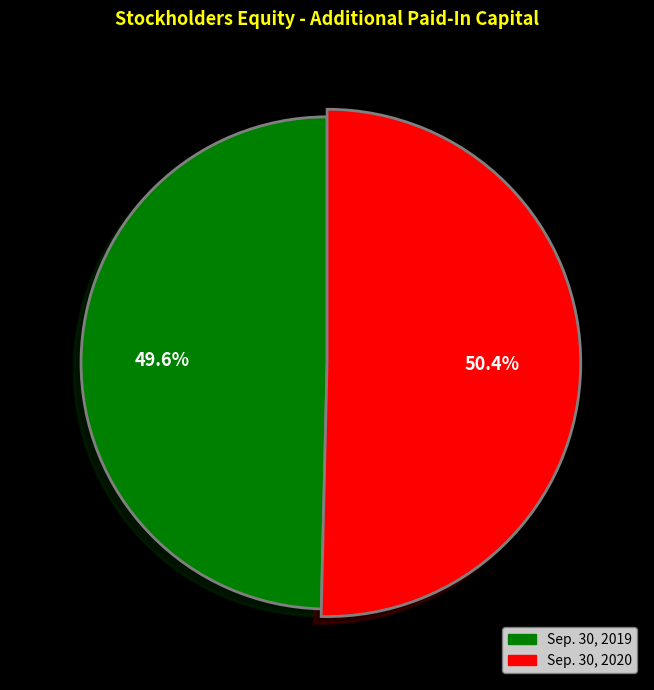

To the nearest percent, what is the difference between the largest and smallest slice percentages?

1%